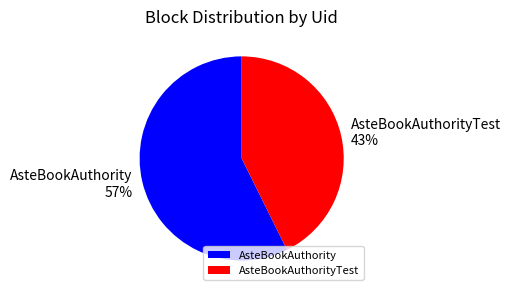

How many segments does this pie chart have?

2